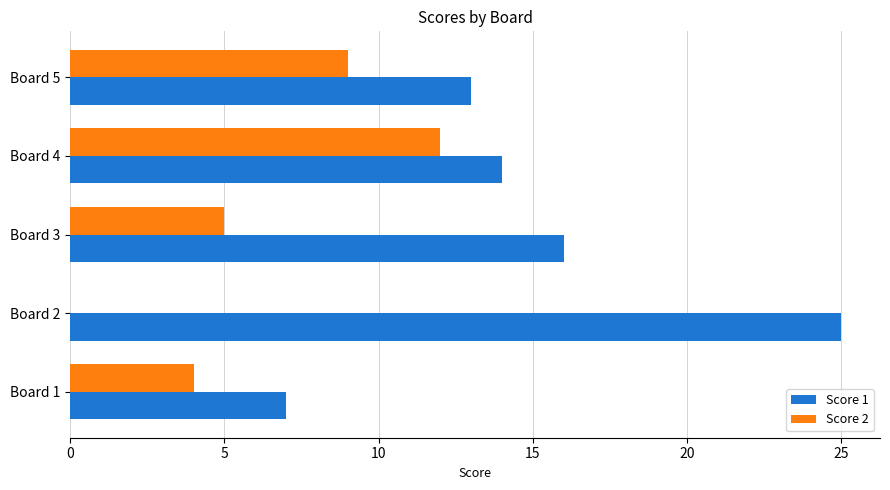

At which label is Score 2 closest to 6?

Board 3